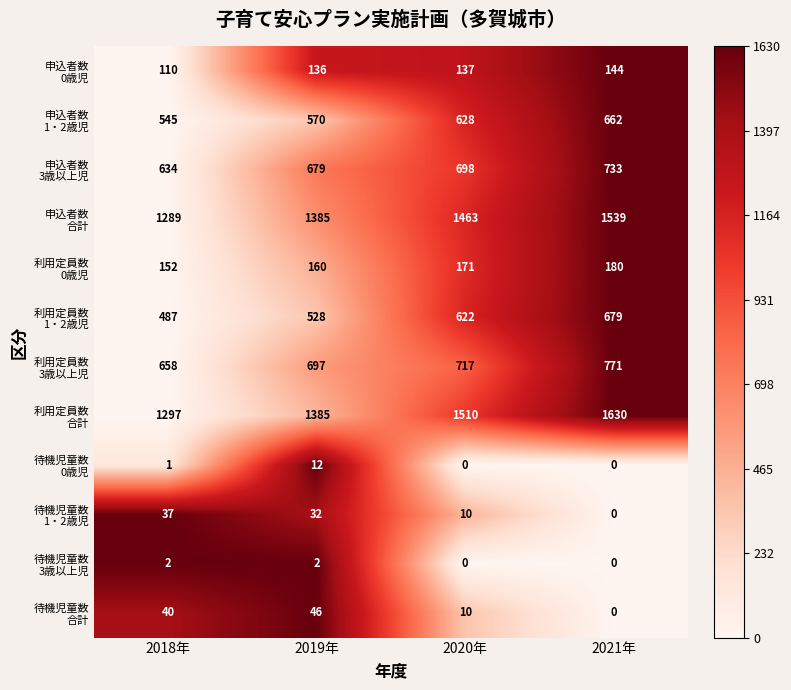

What is the greatest value displayed?

1630